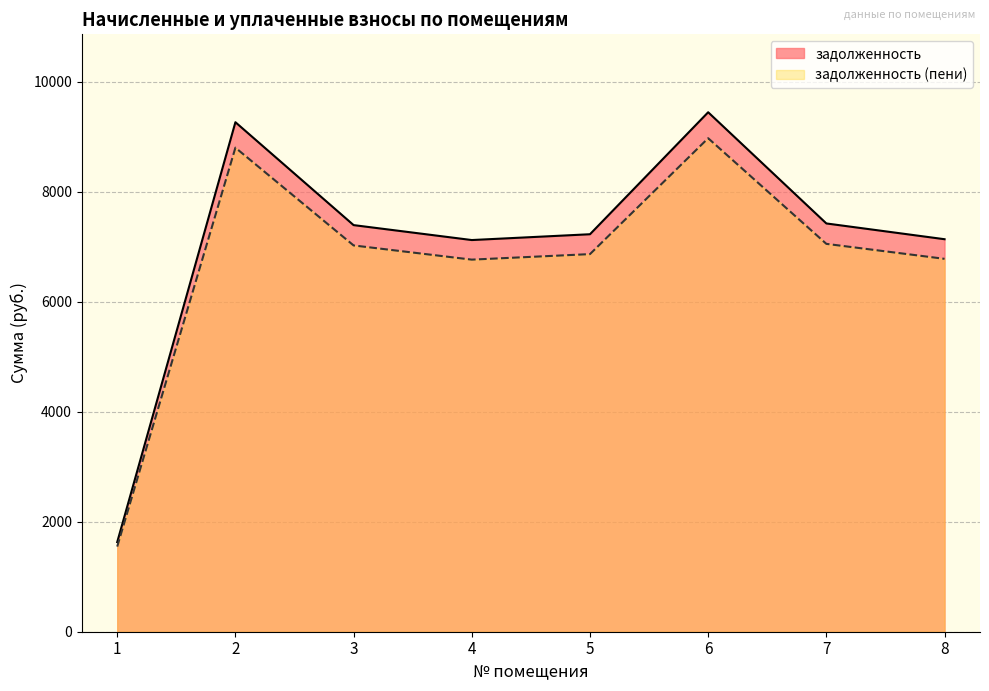

What is the difference between the maximum and second lowest values in the задолженность series?

2324.0